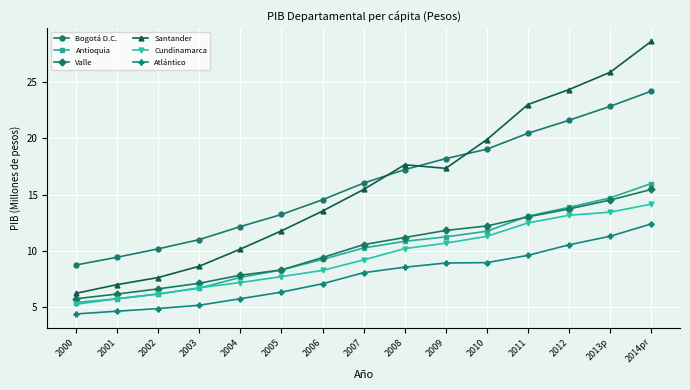

How many data points in Bogotá D.C. are less than 16?

7